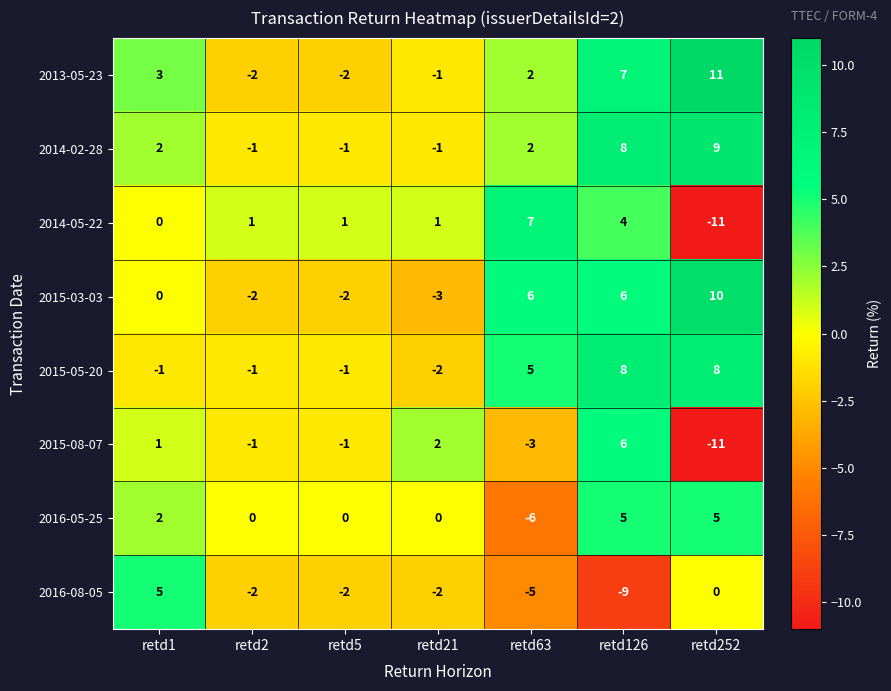

What is the difference between the highest and lowest values at retd1?

6